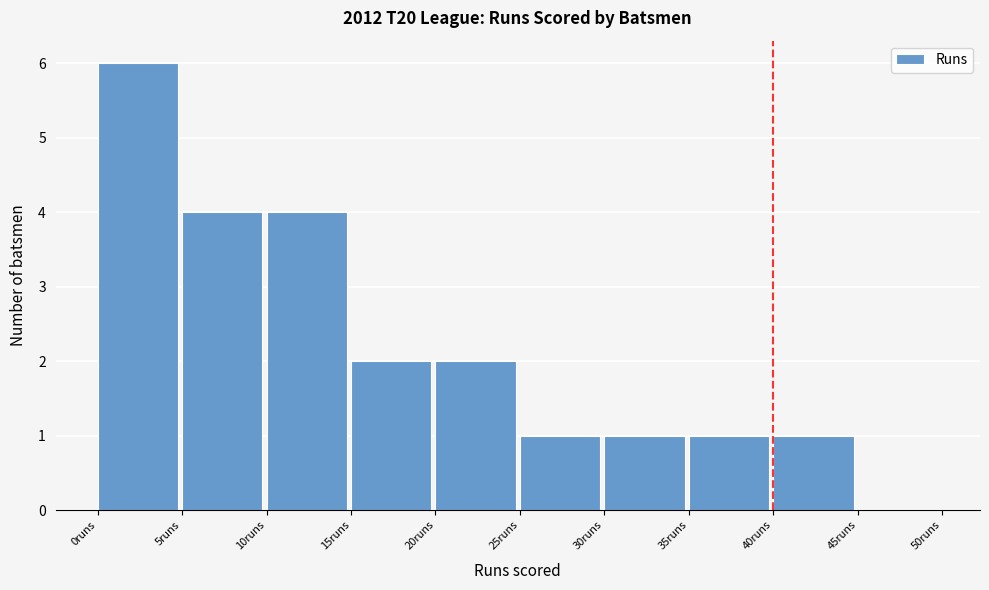

Reading left to right, list every bar in this chart as the range it spans on the x-axis followed by its height. The values are not printed on the chart, so give them approximately, as read against the axis.

0 to 5: 6
5 to 10: 4
10 to 15: 4
15 to 20: 2
20 to 25: 2
25 to 30: 1
30 to 35: 1
35 to 40: 1
40 to 45: 1
45 to 50: 0